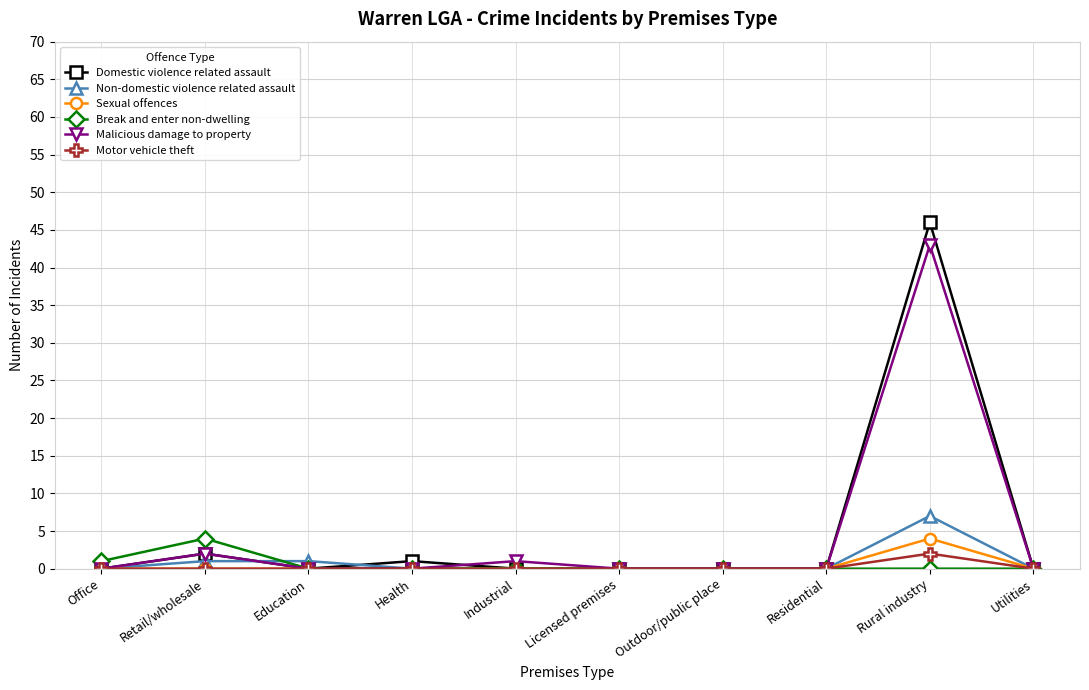

What is the greatest value displayed?

46